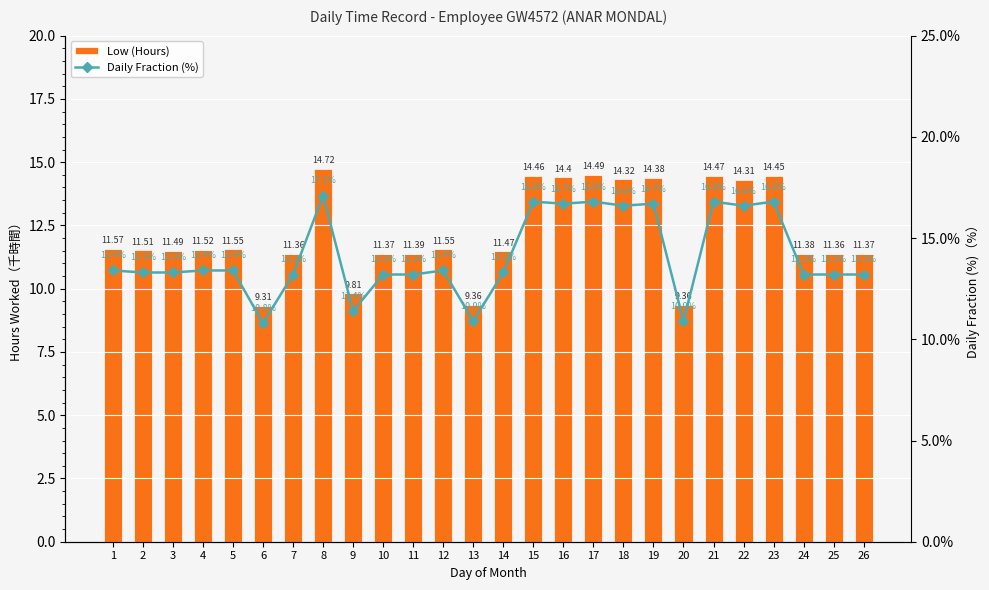

What is the approximate value of Low (Hours) at 20?

9.4